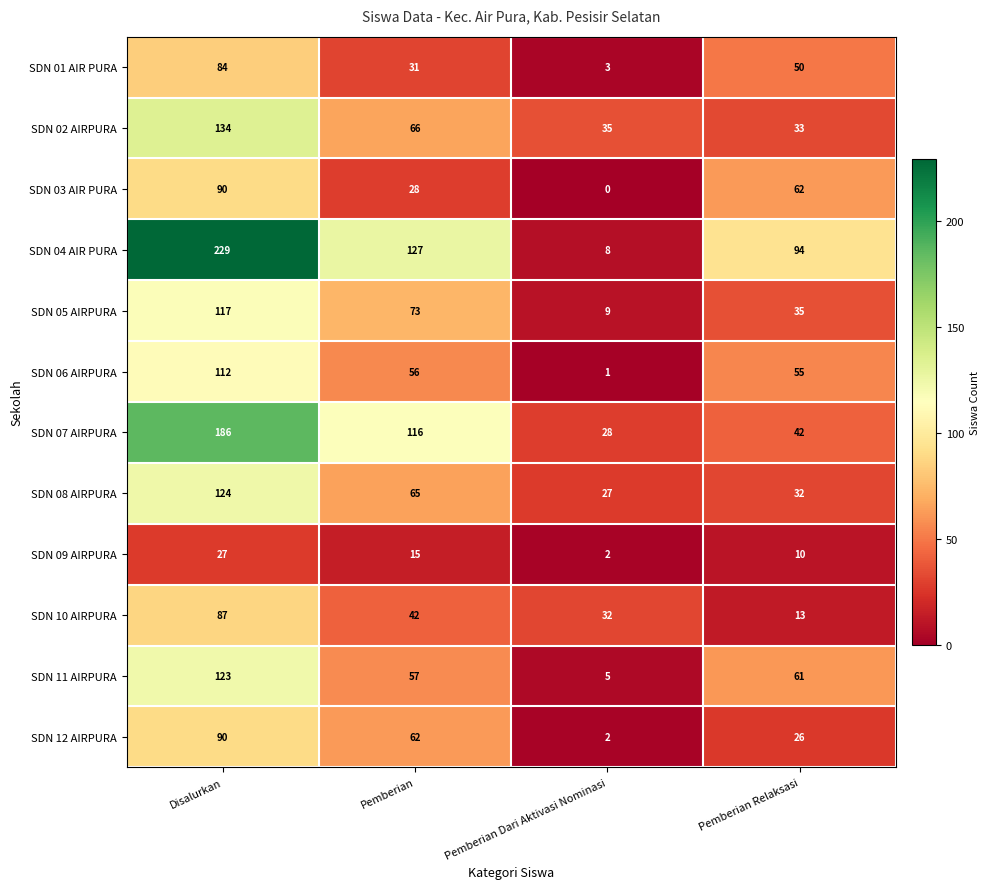

The value of SDN 01 AIR PURA at Pemberian Dari Aktivasi Nominasi is 3. True or false?

True